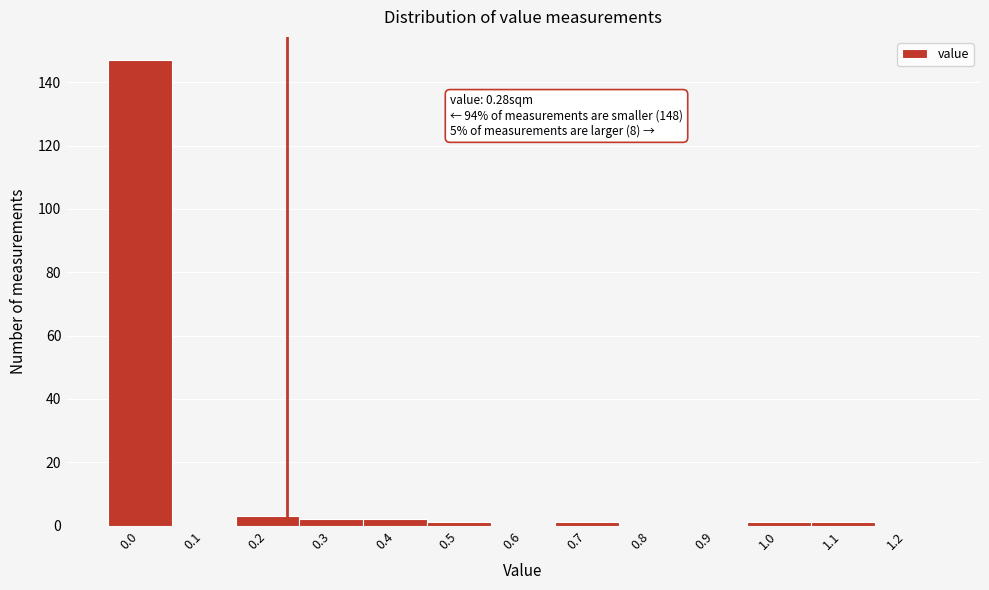

Reading left to right, extract all data points from this chart.

0.0=147	0.1=0	0.2=3	0.3=2	0.4=2	0.5=1	0.6=0	0.7=1	0.8=0	0.9=0	1.0=1	1.1=1	1.2=0